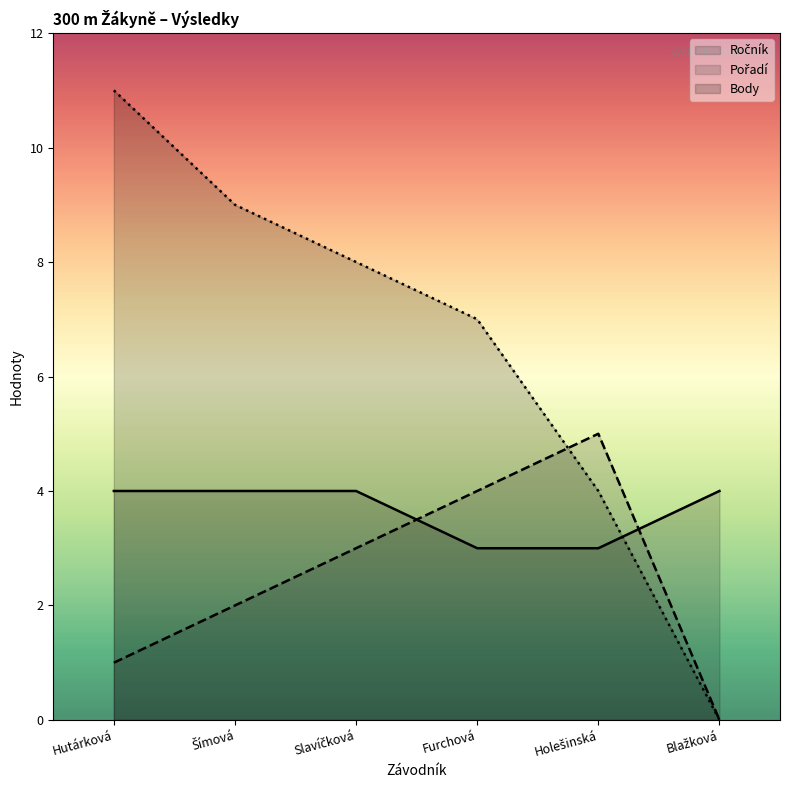

What is the label of the 6th point from the left?

Blažková